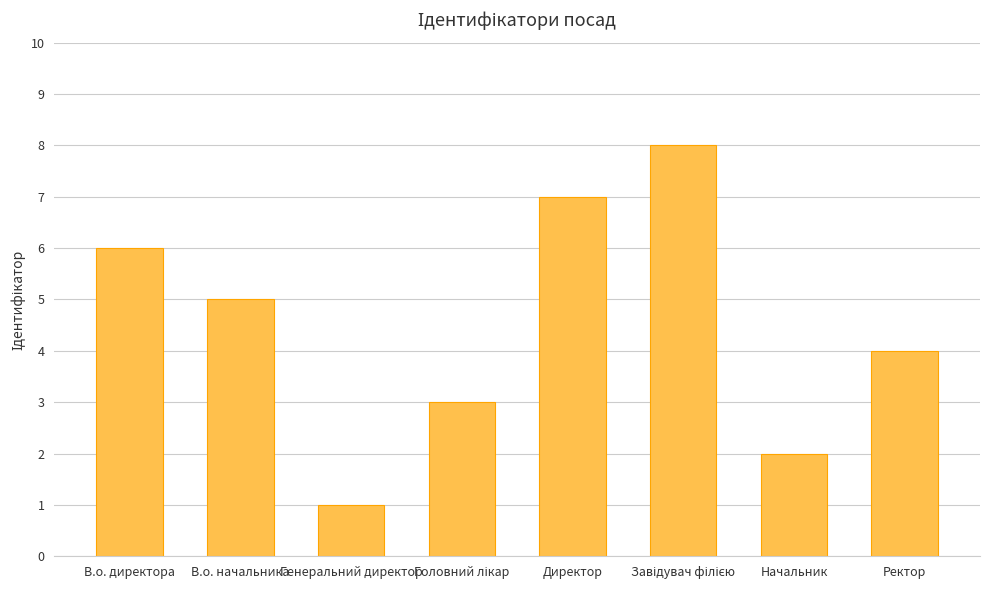

What is the difference between the maximum and minimum values?

7